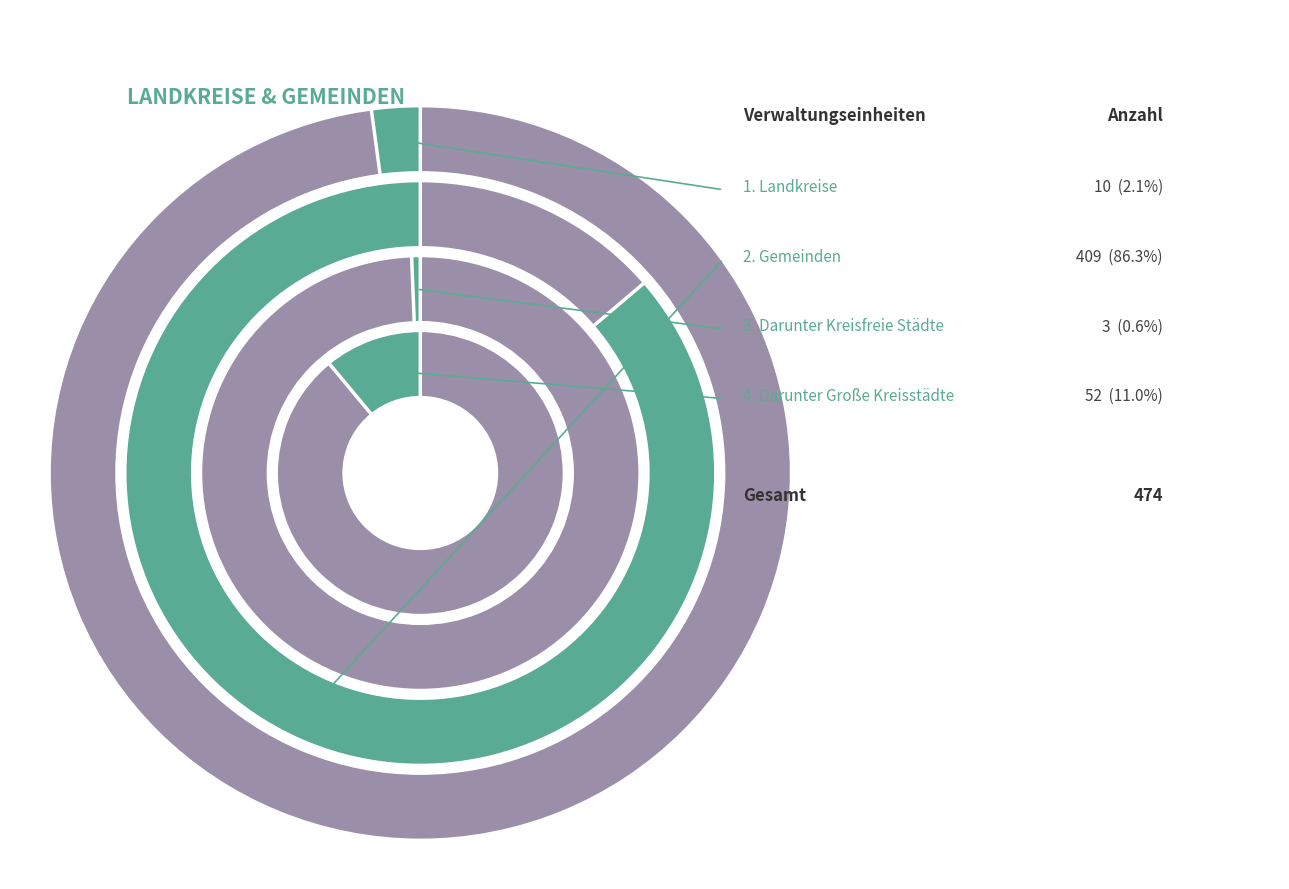

What percentage is the Darunter Kreisfreie Städte slice, to the nearest percent?

1%